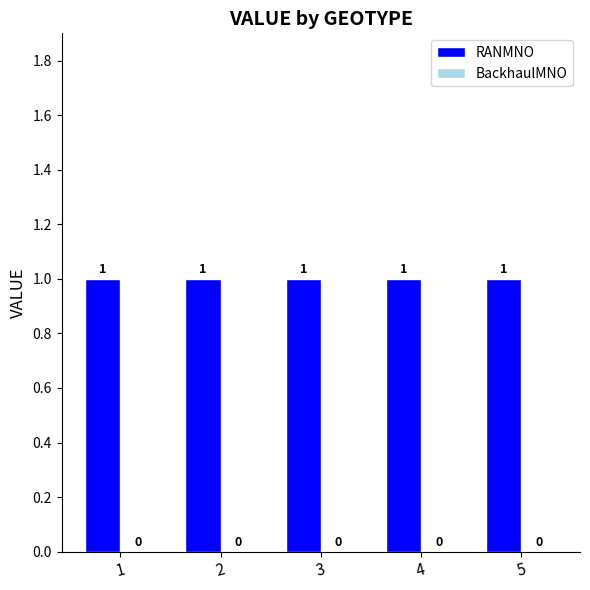

True or false: BackhaulMNO has a value of 0 at 4.

True